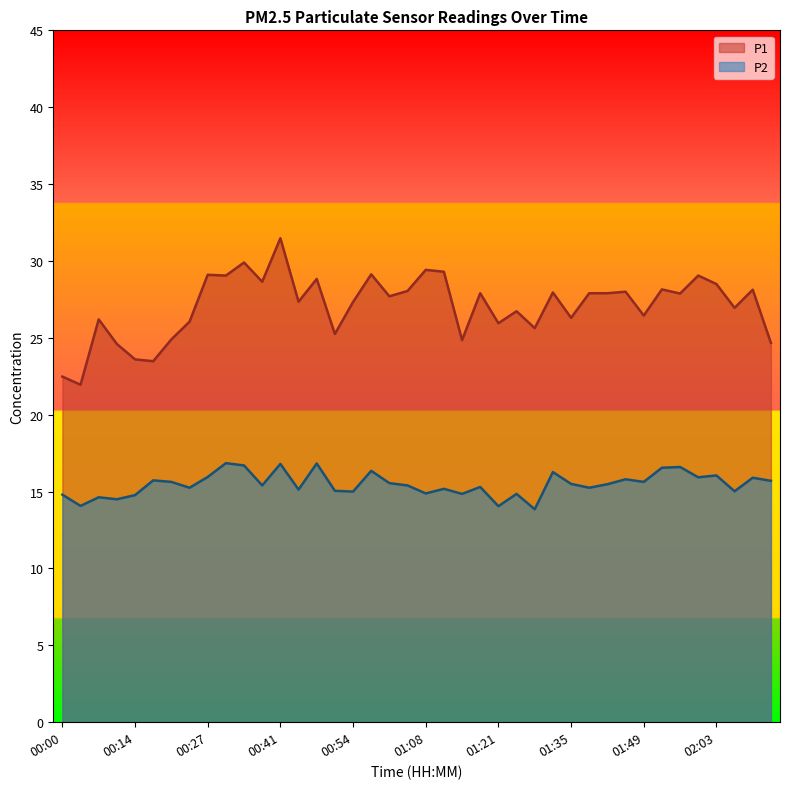

True or false: P2 and P1 cross at least once.

False